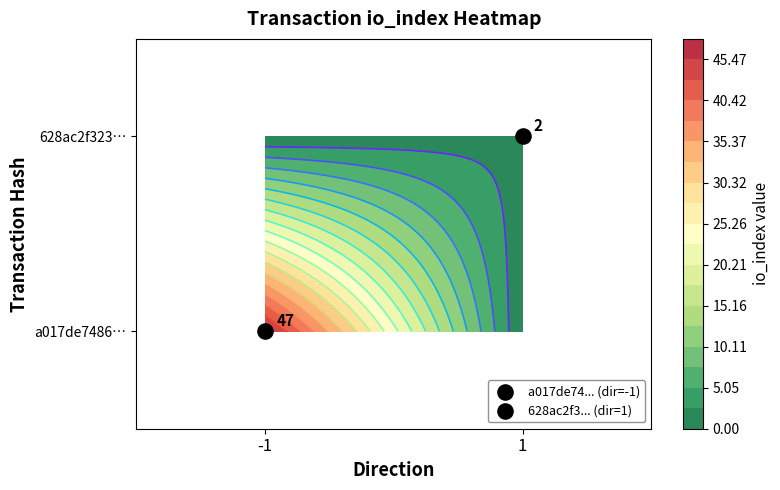

Which series has the largest range (max minus min)?

a017de7486fd34b92a62d80e150d848e68004e8